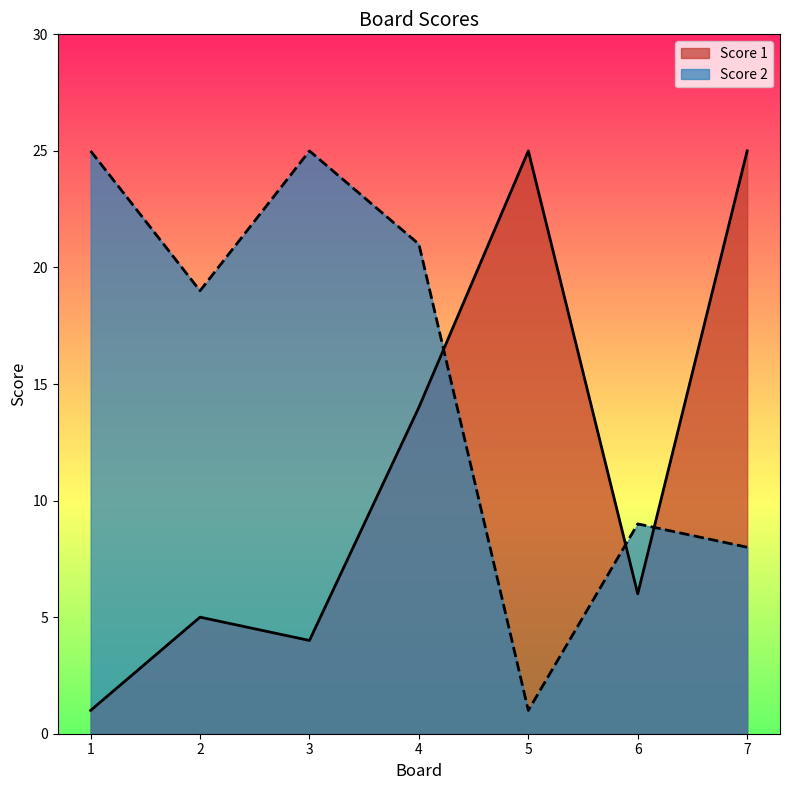

What are all the series names shown in the legend?

Score 1, Score 2